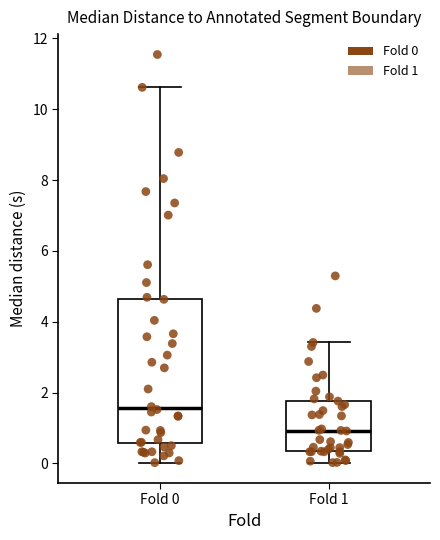

Reading left to right, read every box against the y-axis: the position of its median line, the range the box covers, and the ends of its whiskers. The values are not printed on the chart, so give them approximately, as read against the axis.

Fold 0: median 1.6, box 0.6 to 4.6, whiskers 0.0 to 10.6
Fold 1: median 1.0, box 0.4 to 1.8, whiskers 0.0 to 3.4